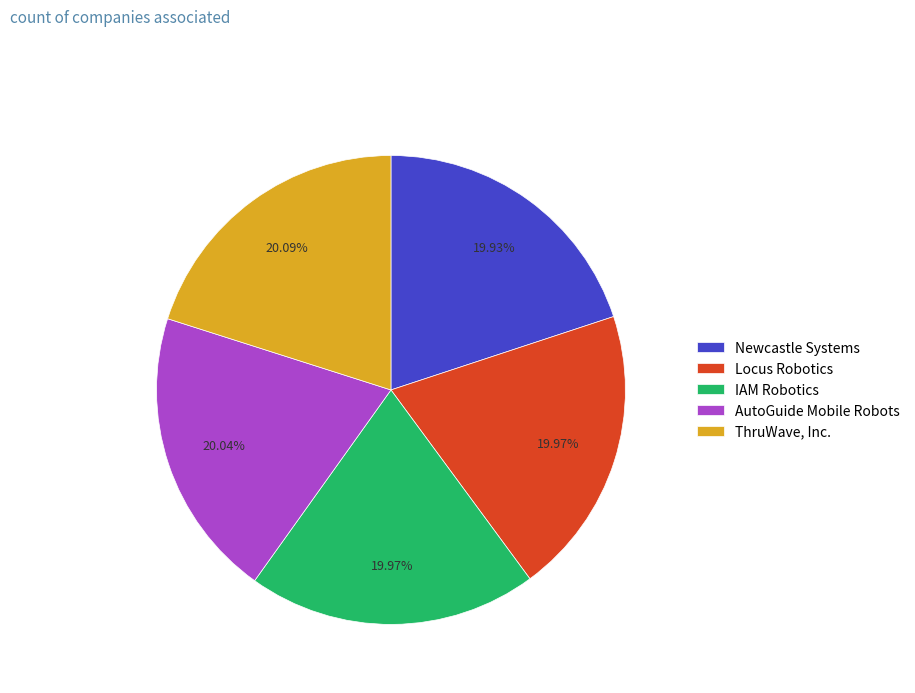

Count the number of slices in the pie.

5